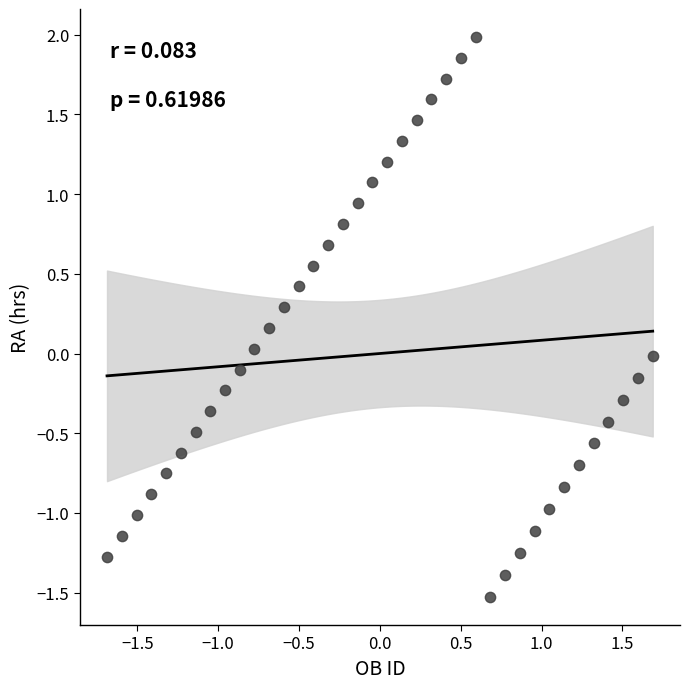

What is the range of Y values (max minus min)?

3.5